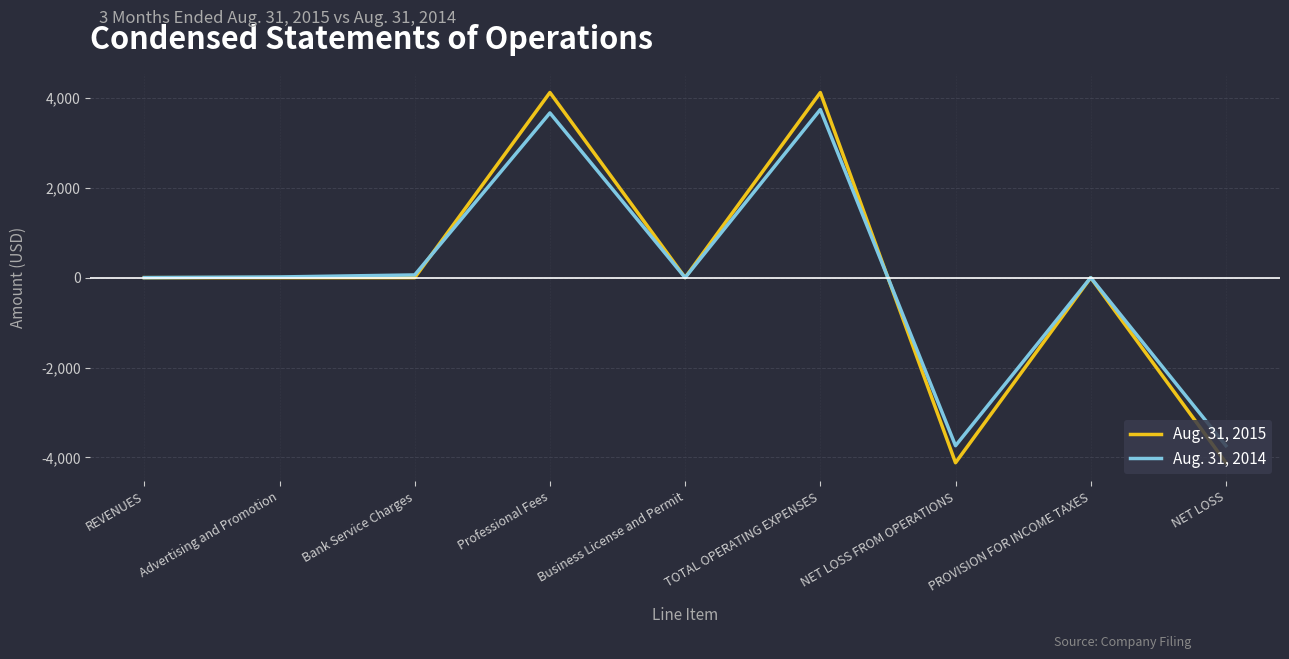

Count the number of categories in the chart.

9